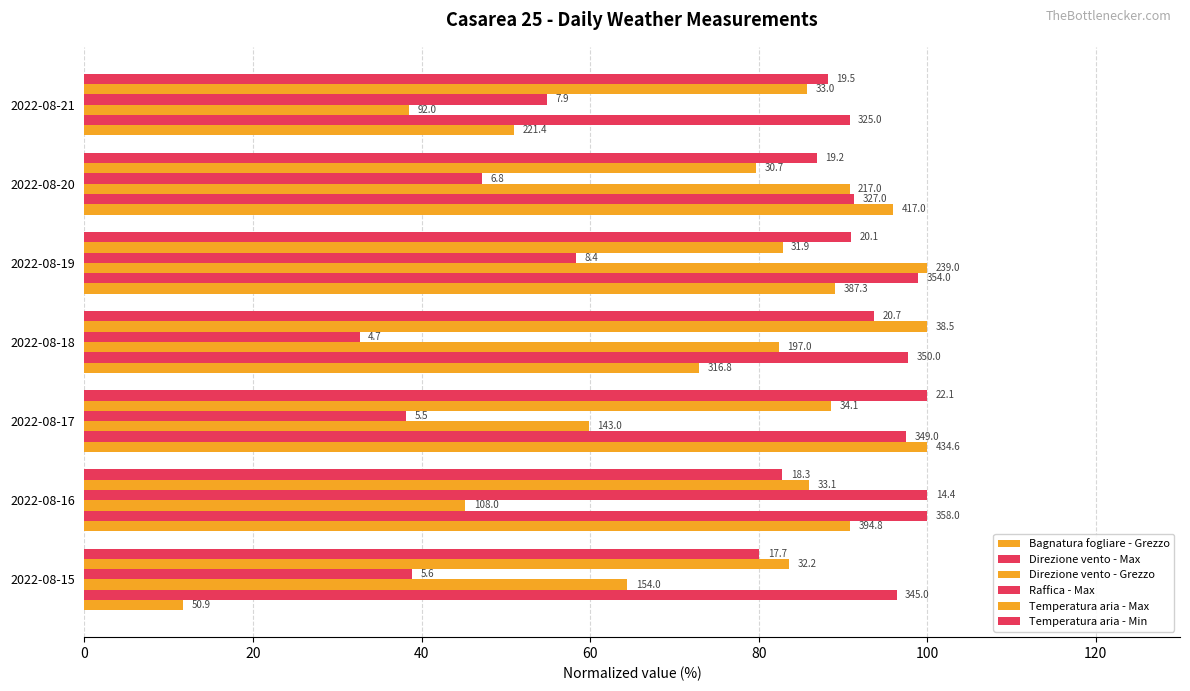

What is the difference between the maximum and minimum values in the Direzione vento - Grezzo series?

61.5